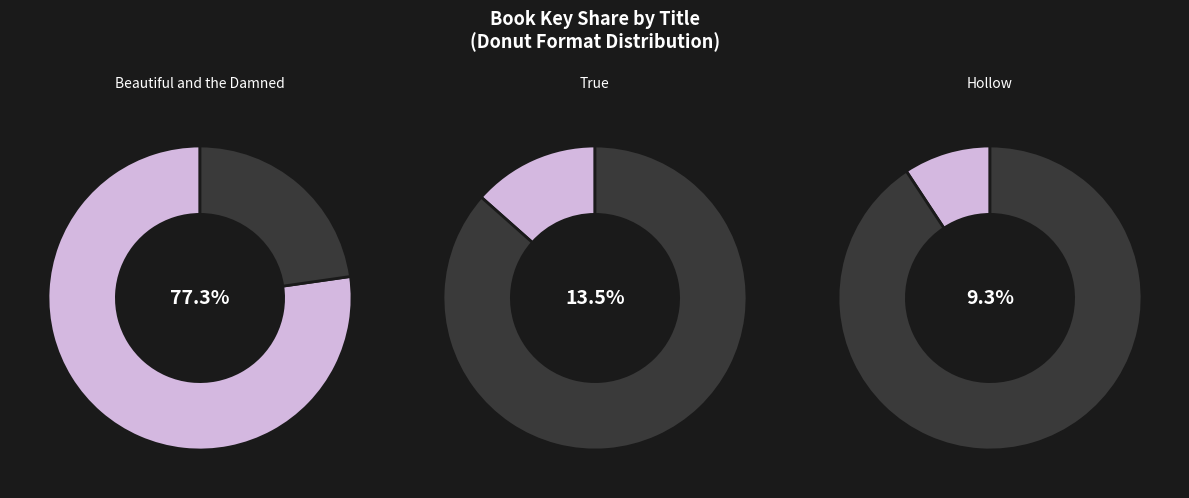

Which has a higher value, True or Beautiful and the Damned?

Beautiful and the Damned